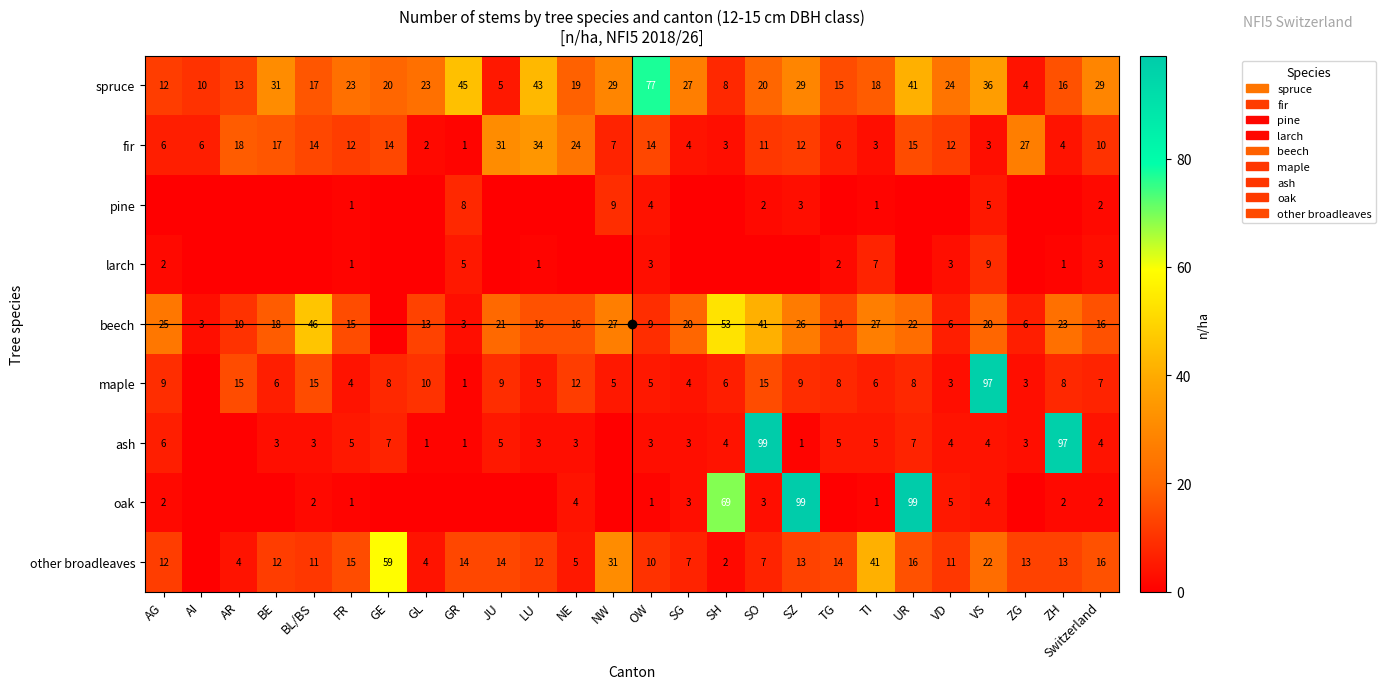

At which label is fir closest to 17?

BE